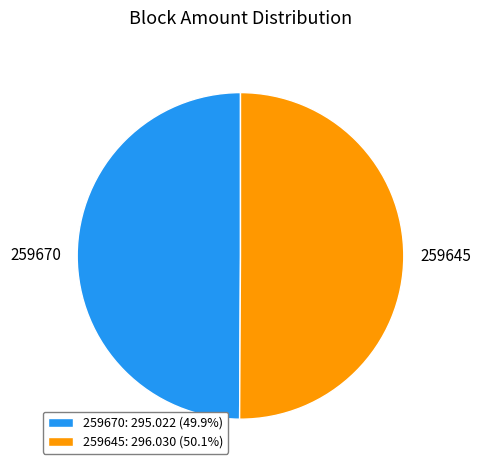

Approximately how many times larger is the value at 259645 compared to 259670?

1.0